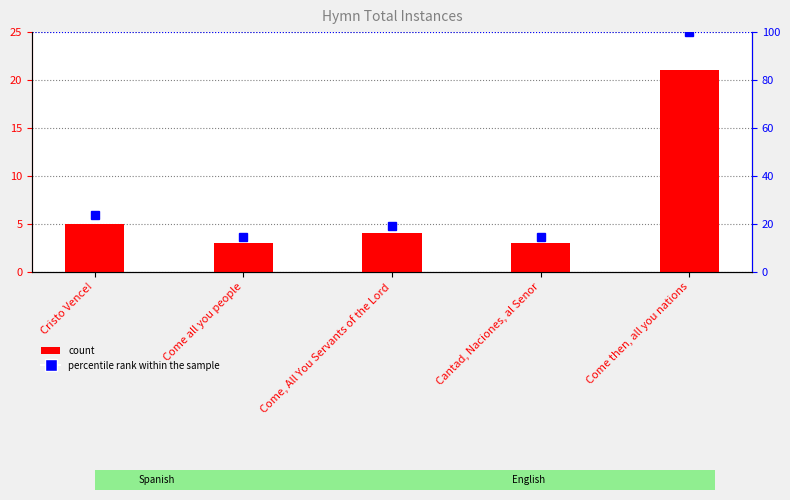

What are all the series names shown in the legend?

count, percentile rank within the sample